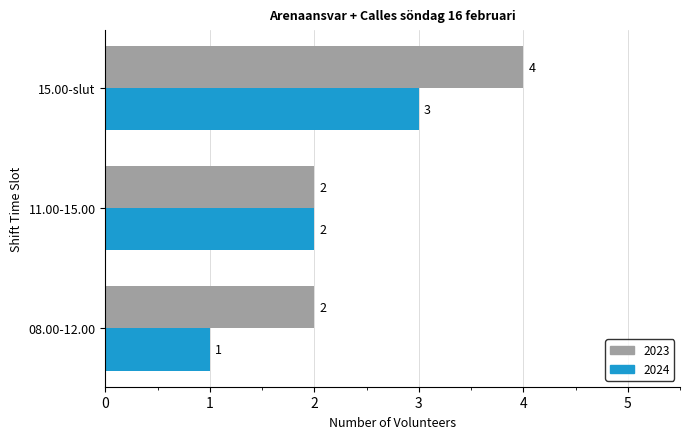

What is the sum of all 2024 values?

6